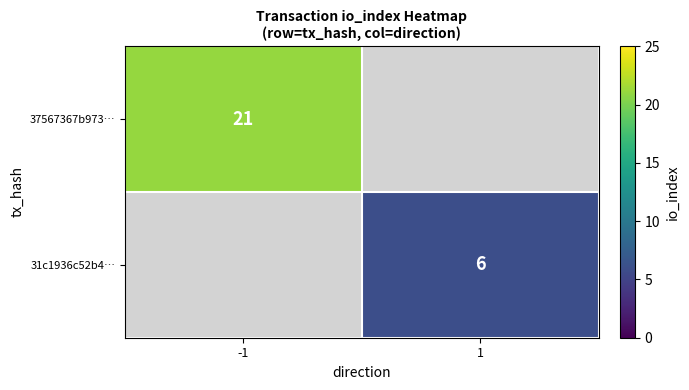

The 37567367b973… series shows 21 at -1. True or false?

True